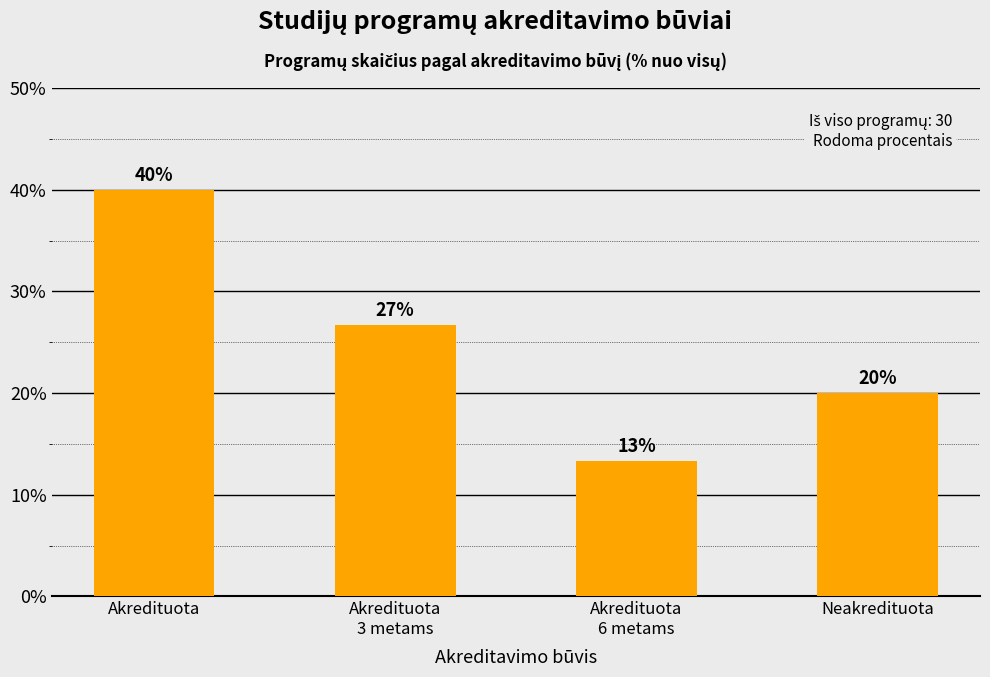

Where does the data first go above 26?

Akredituota